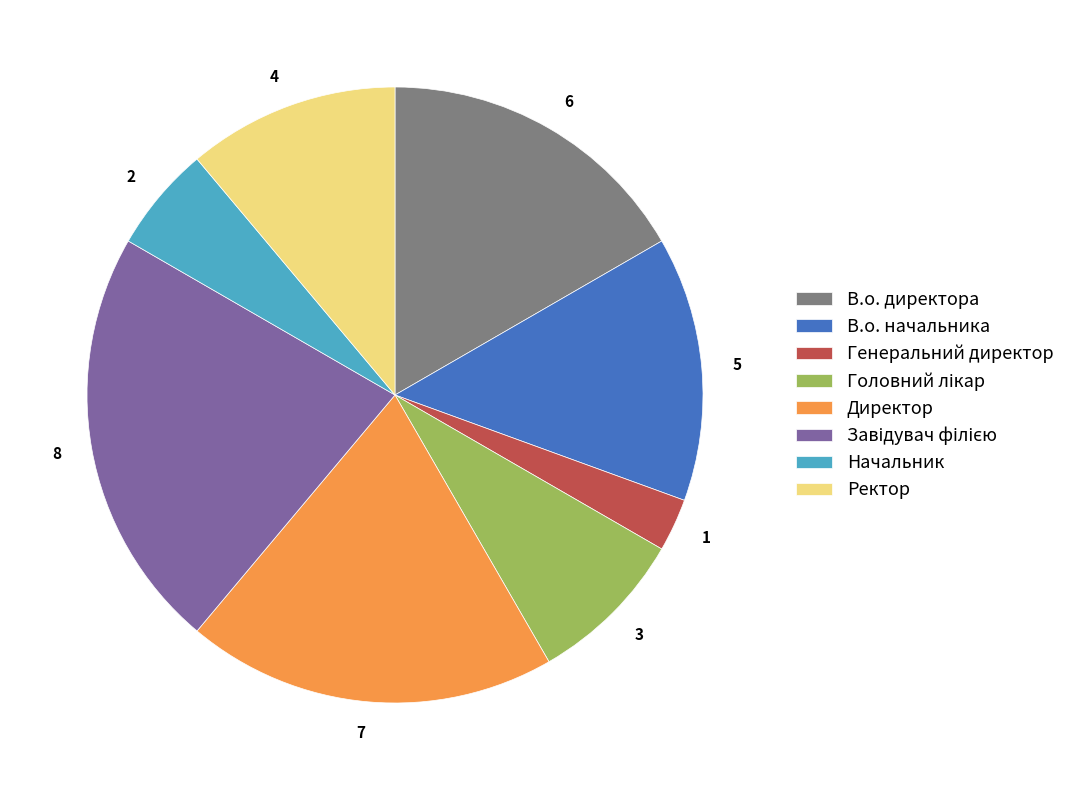

Which has a higher value, 5 or 2?

5